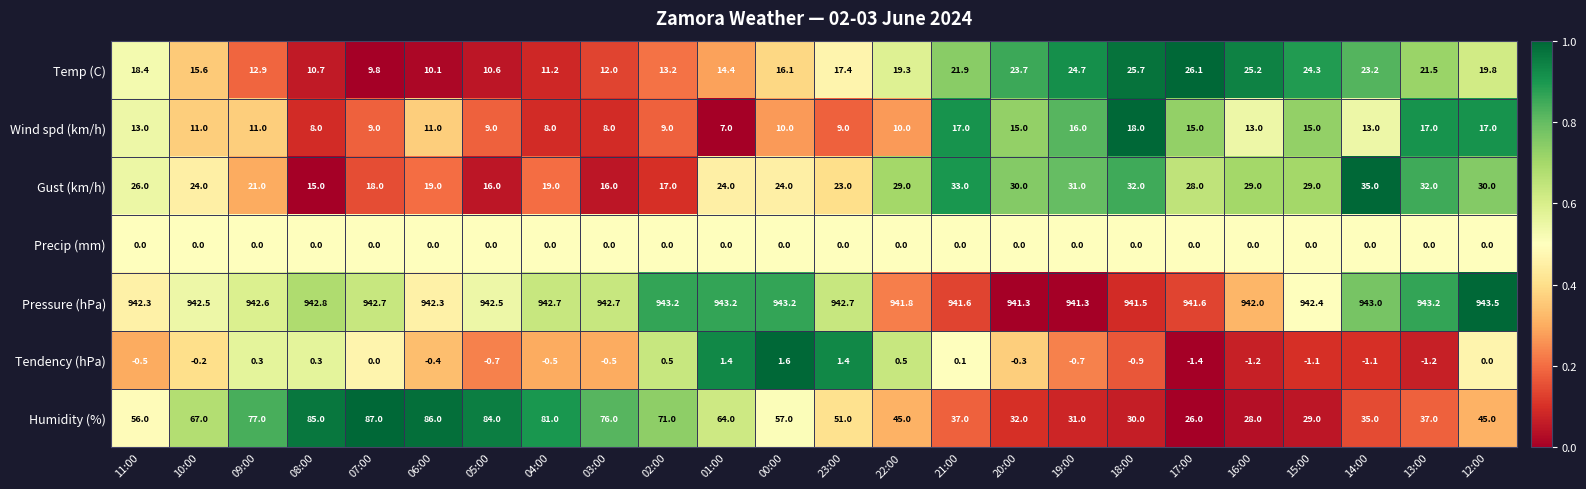

At which category is the sum across all series the highest?

06:00